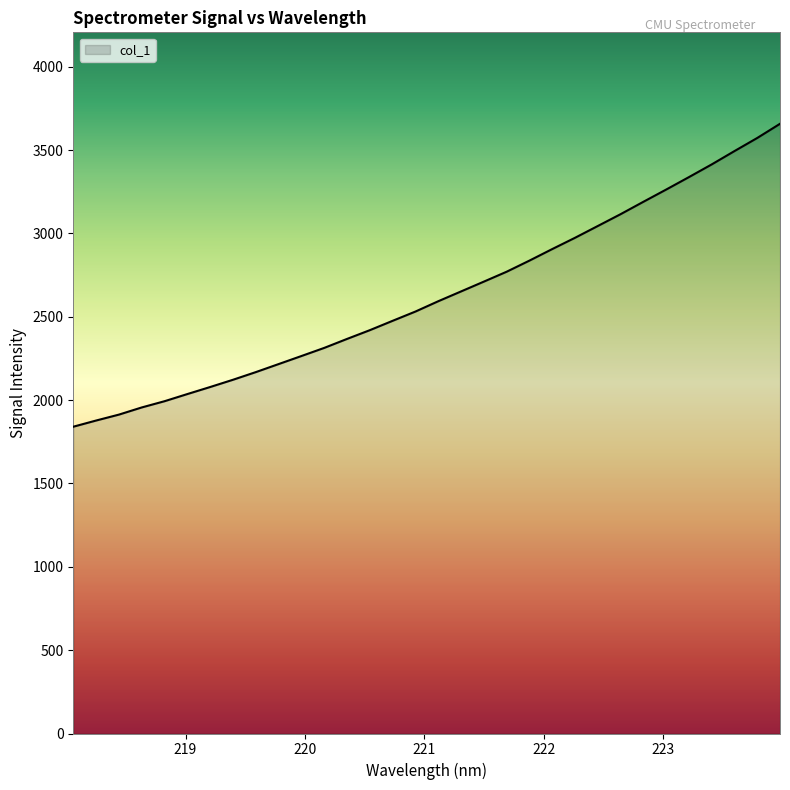

What is the difference between the maximum and minimum values?

1817.4